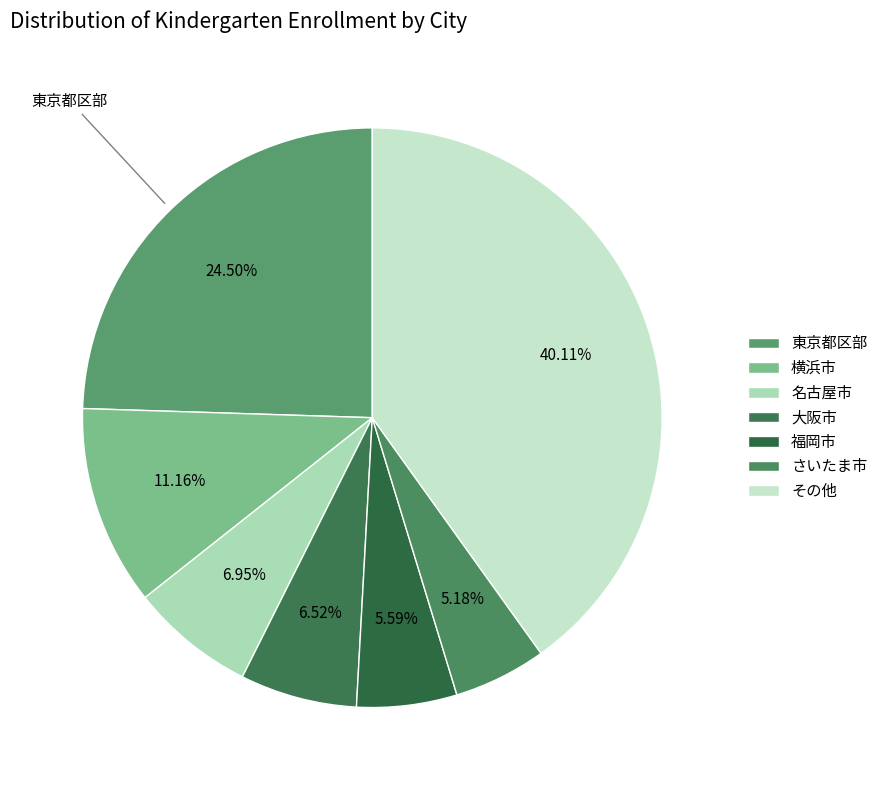

Which slice is the largest?

その他